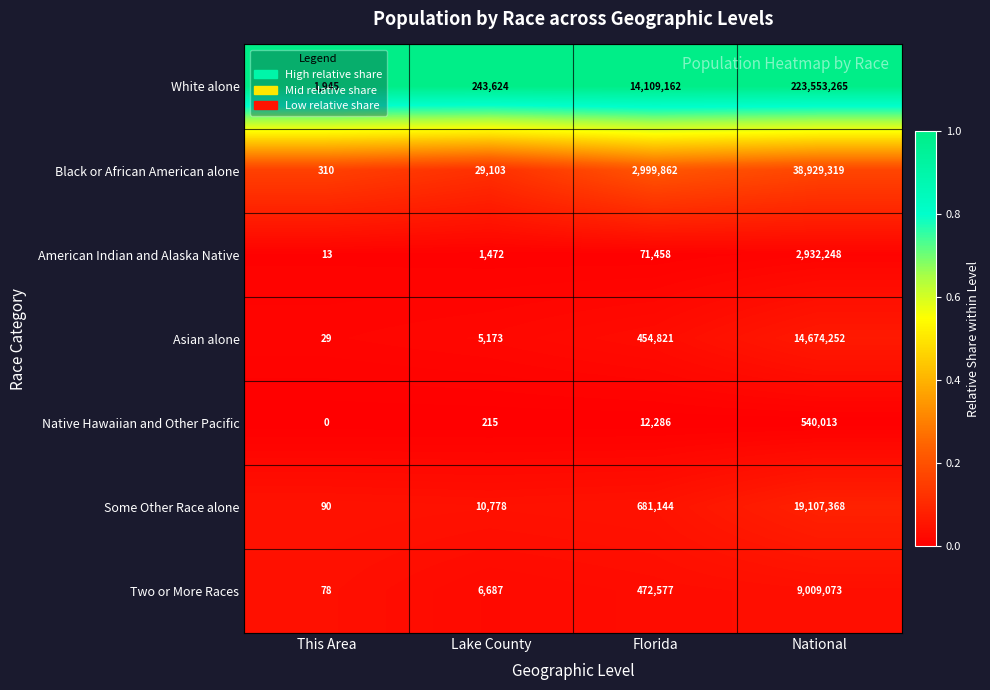

The Native Hawaiian and Other Pacific series shows 0 at This Area. True or false?

True